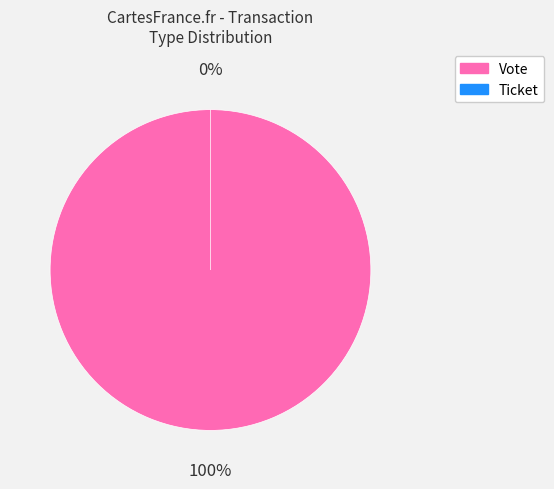

What percentage do Vote and Ticket together represent?

100.0%